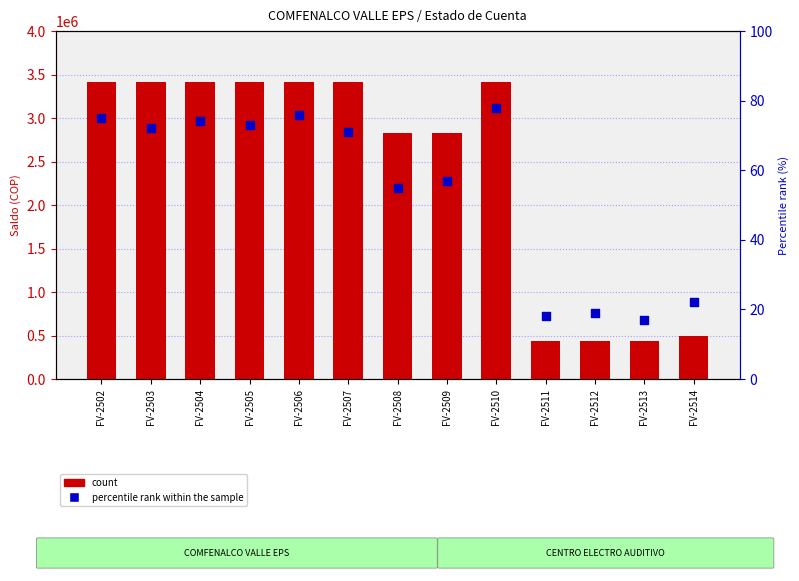

Which series has the largest total across all categories?

count